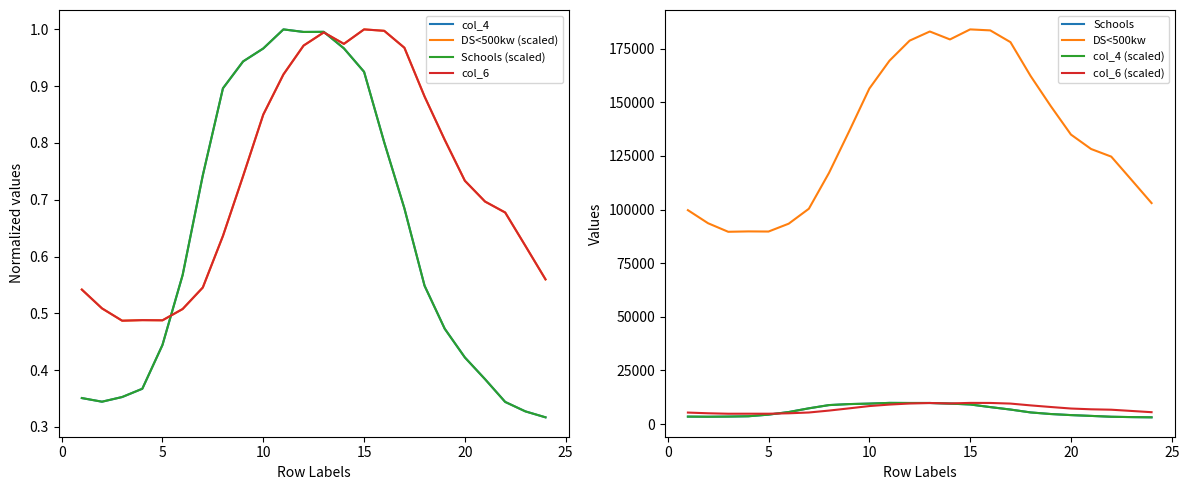

Where is the first local maximum for DS<500kw?

4